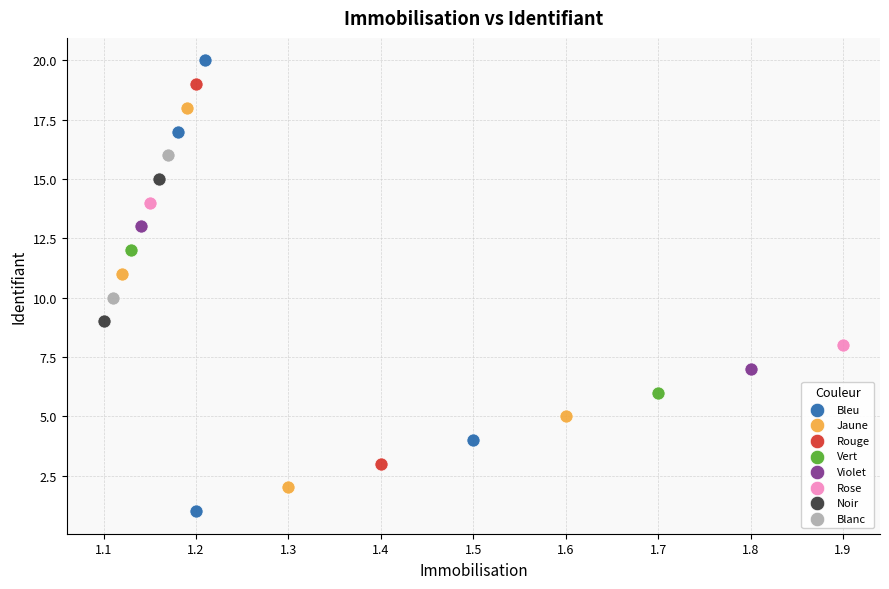

Which series reaches the maximum Y coordinate?

Bleu